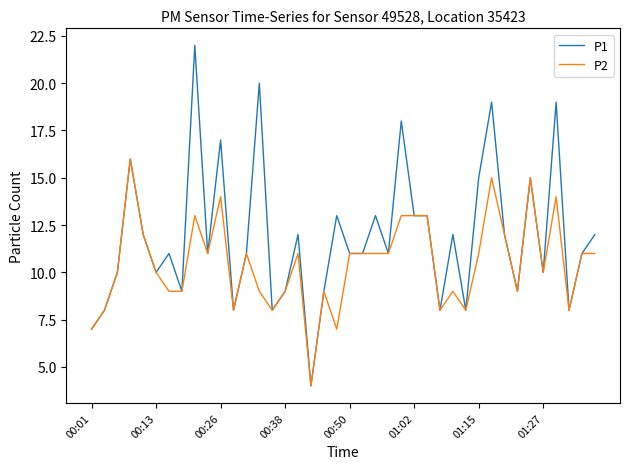

What is the greatest value displayed?

22